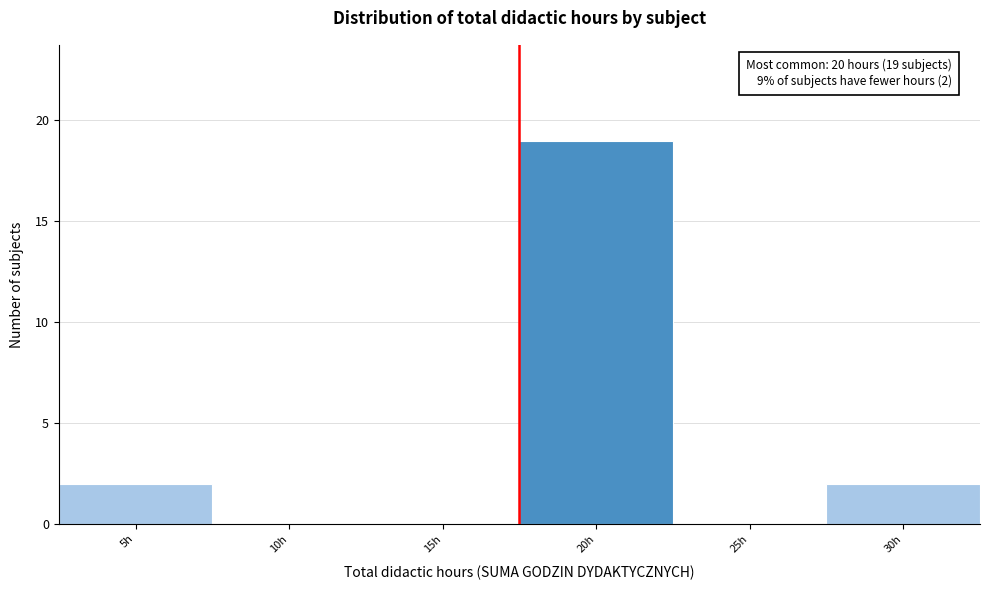

Reading left to right, transcribe all the data shown in this chart.

5h=2	10h=0	15h=0	20h=19	25h=0	30h=2